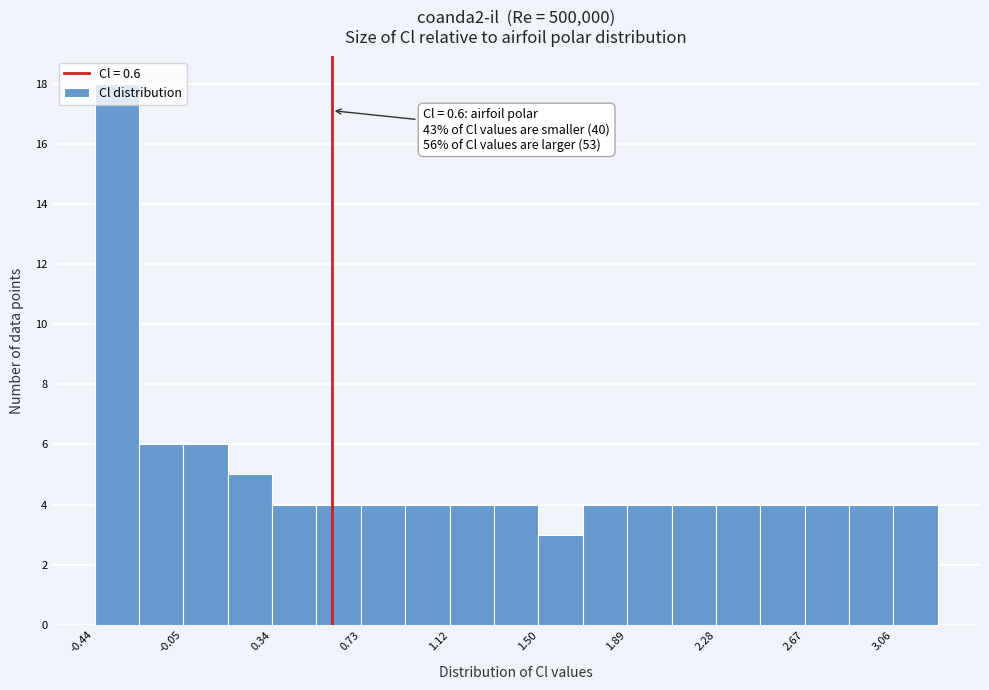

Read against the x-axis, roughly where is the centre of the tallest bar?

-0.35